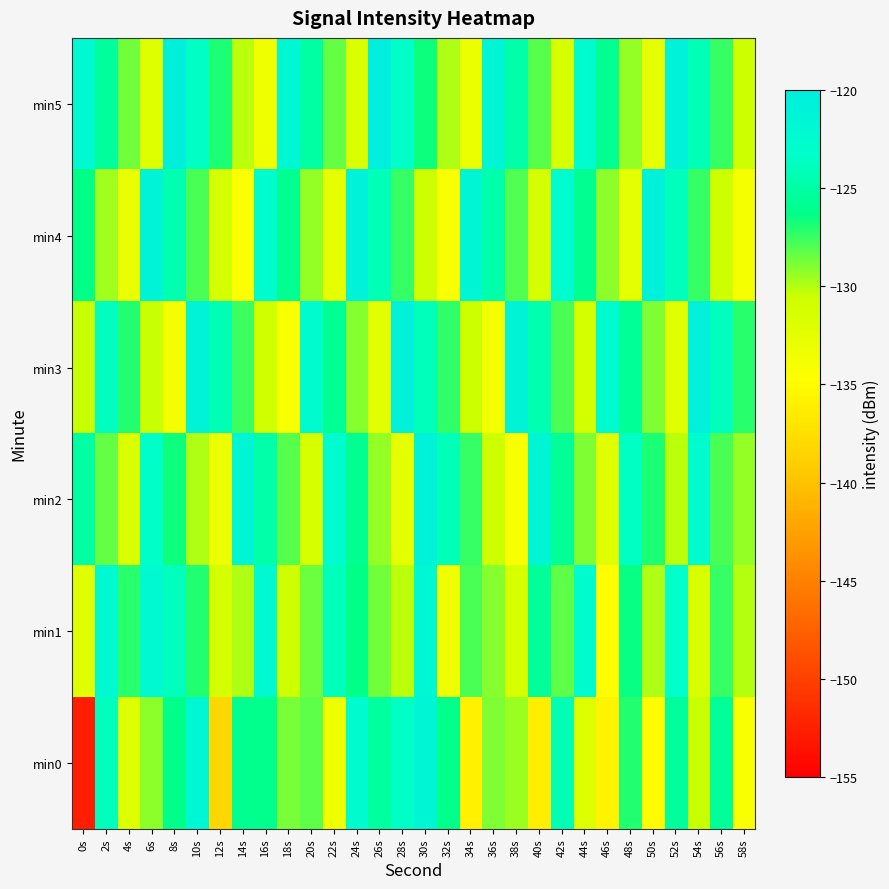

Reading left to right, transcribe all the data shown in this chart.

min0: 0s=-152.6	2s=-123.9	4s=-132.0	6s=-129.2	8s=-126.3	10s=-121.8	12s=-138.2	14s=-126.0	16s=-126.1	18s=-128.8	20s=-128.3	22s=-133.3	24s=-122.5	26s=-125.3	28s=-123.5	30s=-121.5	32s=-126.2	34s=-135.9	36s=-128.9	38s=-129.5	40s=-136.2	42s=-124.3	44s=-131.9	46s=-135.6	48s=-127.1	50s=-135.0	52s=-125.4	54s=-130.4	56s=-125.5	58s=-134.3
min1: 0s=-132.3	2s=-122.1	4s=-127.2	6s=-122.1	8s=-123.9	10s=-127.0	12s=-131.1	14s=-129.9	16s=-122.2	18s=-130.7	20s=-128.5	22s=-124.1	24s=-126.3	26s=-128.7	28s=-130.2	30s=-121.9	32s=-133.5	34s=-127.8	36s=-129.1	38s=-131.4	40s=-125.6	42s=-128.3	44s=-122.7	46s=-134.8	48s=-126.5	50s=-129.9	52s=-123.2	54s=-131.6	56s=-127.4	58s=-130.1
min2: 0s=-125.1	2s=-128.4	4s=-131.7	6s=-123.3	8s=-126.6	10s=-129.9	12s=-133.2	14s=-121.5	16s=-124.8	18s=-128.1	20s=-131.4	22s=-122.7	24s=-126.0	26s=-129.3	28s=-132.6	30s=-120.9	32s=-124.2	34s=-127.5	36s=-130.8	38s=-134.1	40s=-121.4	42s=-125.7	44s=-129.0	46s=-132.3	48s=-123.6	50s=-126.9	52s=-130.2	54s=-122.5	56s=-127.8	58s=-129.4
min3: 0s=-130.5	2s=-123.8	4s=-127.1	6s=-130.4	8s=-133.7	10s=-121.0	12s=-124.3	14s=-127.6	16s=-130.9	18s=-134.2	20s=-122.5	22s=-125.8	24s=-129.1	26s=-132.4	28s=-120.7	30s=-124.0	32s=-127.3	34s=-130.6	36s=-133.9	38s=-121.2	40s=-124.5	42s=-127.8	44s=-131.1	46s=-122.4	48s=-125.7	50s=-129.0	52s=-132.3	54s=-120.6	56s=-123.9	58s=-127.2
min4: 0s=-126.3	2s=-129.6	4s=-132.9	6s=-121.2	8s=-124.5	10s=-127.8	12s=-131.1	14s=-134.4	16s=-122.7	18s=-126.0	20s=-129.3	22s=-132.6	24s=-120.9	26s=-124.2	28s=-127.5	30s=-130.8	32s=-134.1	34s=-121.4	36s=-124.7	38s=-128.0	40s=-131.3	42s=-122.6	44s=-125.9	46s=-129.2	48s=-132.5	50s=-120.8	52s=-124.1	54s=-127.4	56s=-130.7	58s=-134.0
min5: 0s=-122.1	2s=-125.4	4s=-128.7	6s=-132.0	8s=-120.3	10s=-123.6	12s=-126.9	14s=-130.2	16s=-133.5	18s=-121.8	20s=-125.1	22s=-128.4	24s=-131.7	26s=-120.0	28s=-123.3	30s=-126.6	32s=-129.9	34s=-133.2	36s=-121.5	38s=-124.8	40s=-128.1	42s=-131.4	44s=-122.7	46s=-126.0	48s=-129.3	50s=-132.6	52s=-120.9	54s=-124.2	56s=-127.5	58s=-130.8